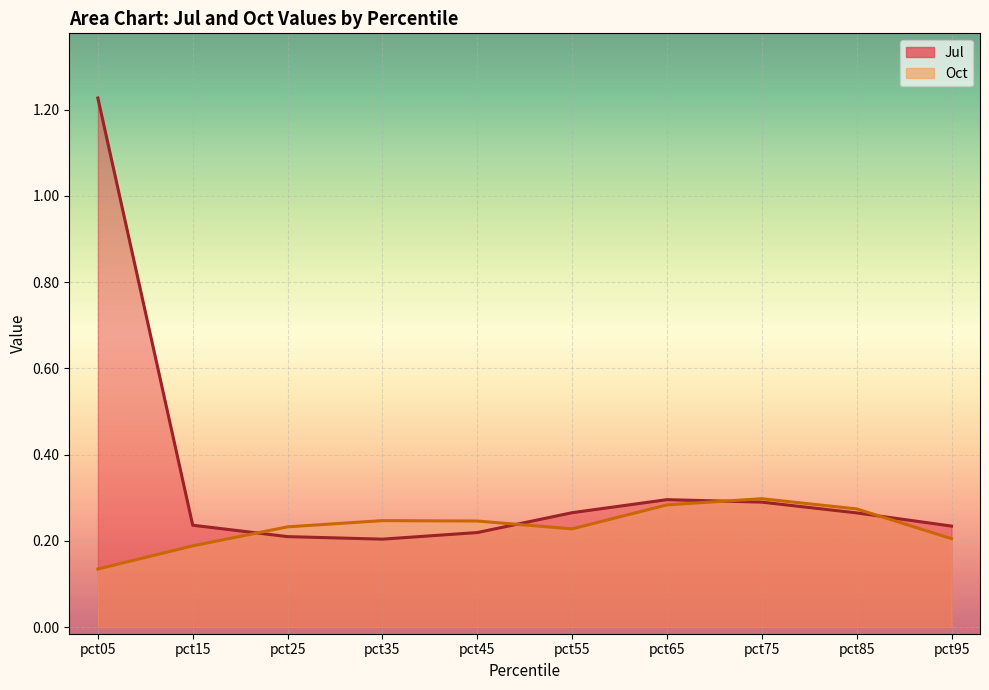

Reading left to right, transcribe all the data shown in this chart.

Jul: 1.2	0.2	0.2	0.2	0.2	0.3	0.3	0.3	0.3	0.2
Oct: 0.1	0.2	0.2	0.2	0.2	0.2	0.3	0.3	0.3	0.2